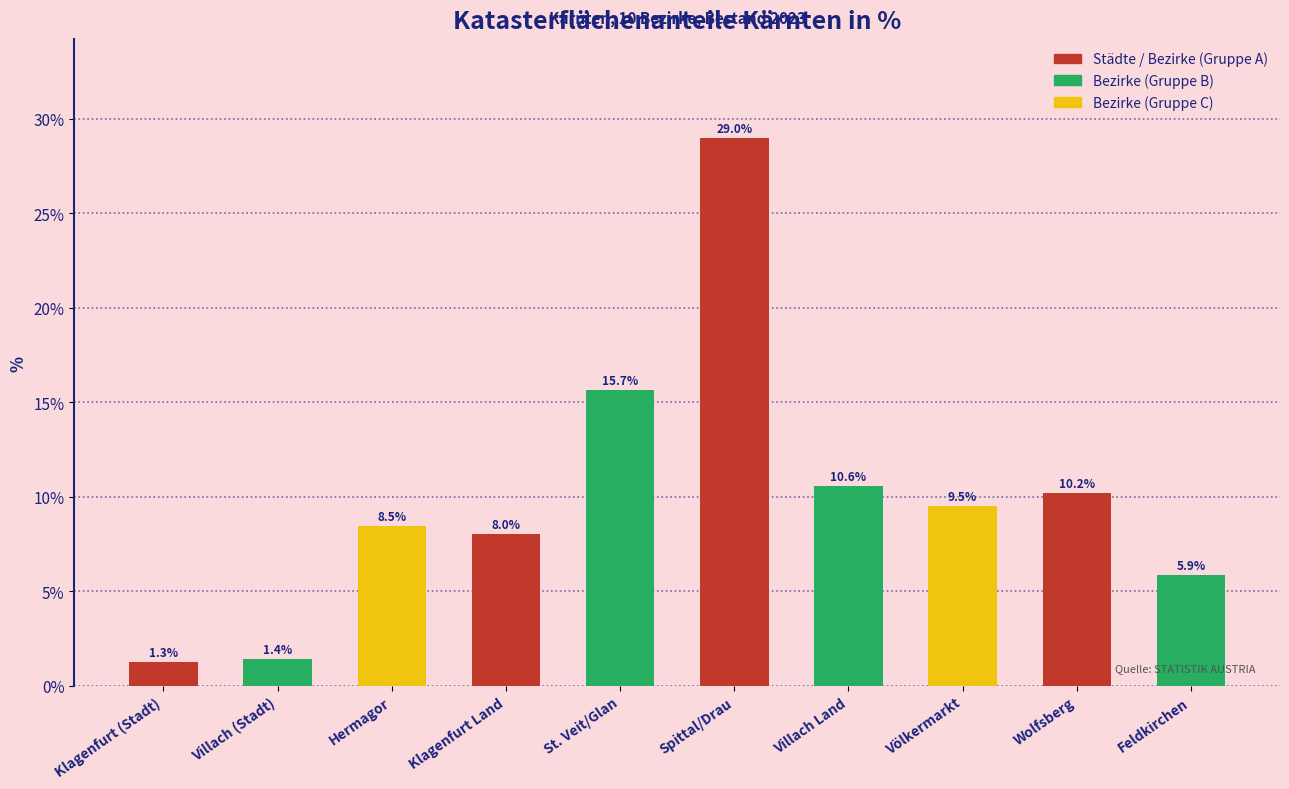

List the labels in order of value, smallest first.

Klagenfurt (Stadt), Villach (Stadt), Feldkirchen, Klagenfurt Land, Hermagor, Völkermarkt, Wolfsberg, Villach Land, St. Veit/Glan, Spittal/Drau